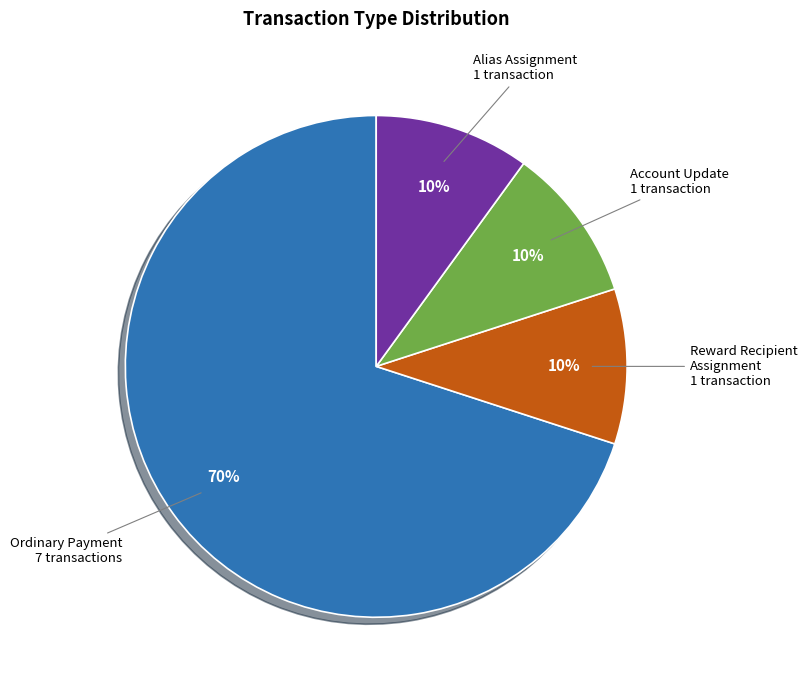

What is the ratio of the value at Ordinary Payment 7 transactions to the value at Alias Assignment 1 transaction?

7.0